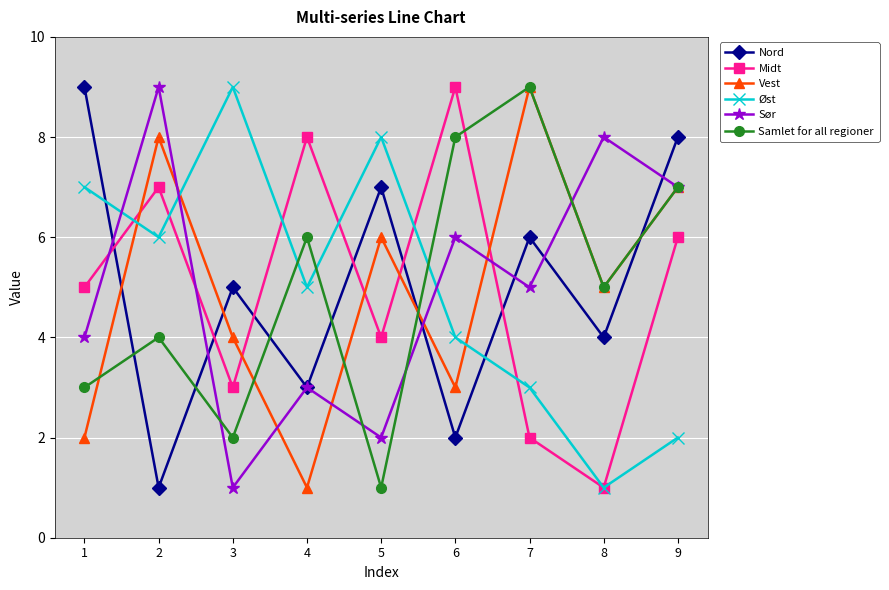

Reading left to right, transcribe all the data shown in this chart.

Nord: 9	1	5	3	7	2	6	4	8
Midt: 5	7	3	8	4	9	2	1	6
Vest: 2	8	4	1	6	3	9	5	7
Øst: 7	6	9	5	8	4	3	1	2
Sør: 4	9	1	3	2	6	5	8	7
Samlet for all regioner: 3	4	2	6	1	8	9	5	7